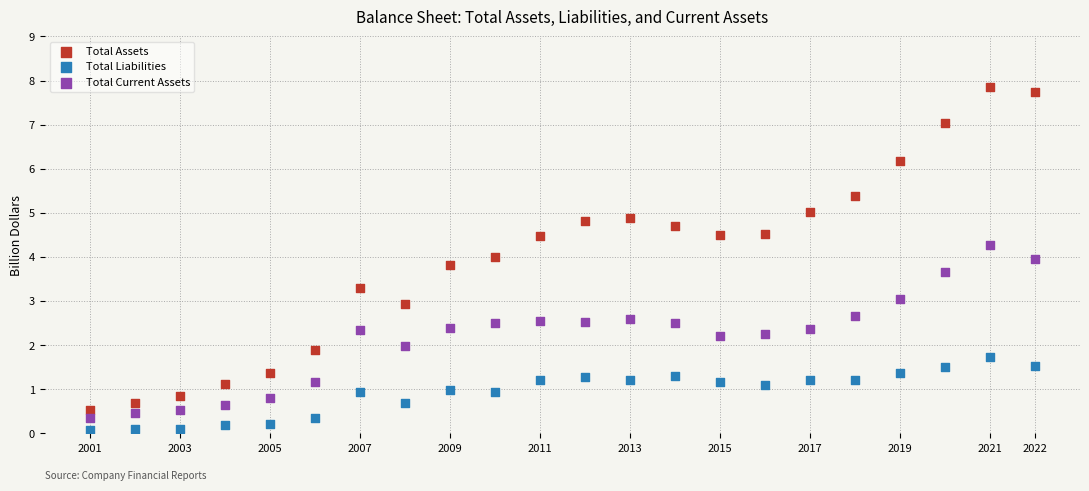

Which series reaches the minimum Y coordinate?

Total Liabilities